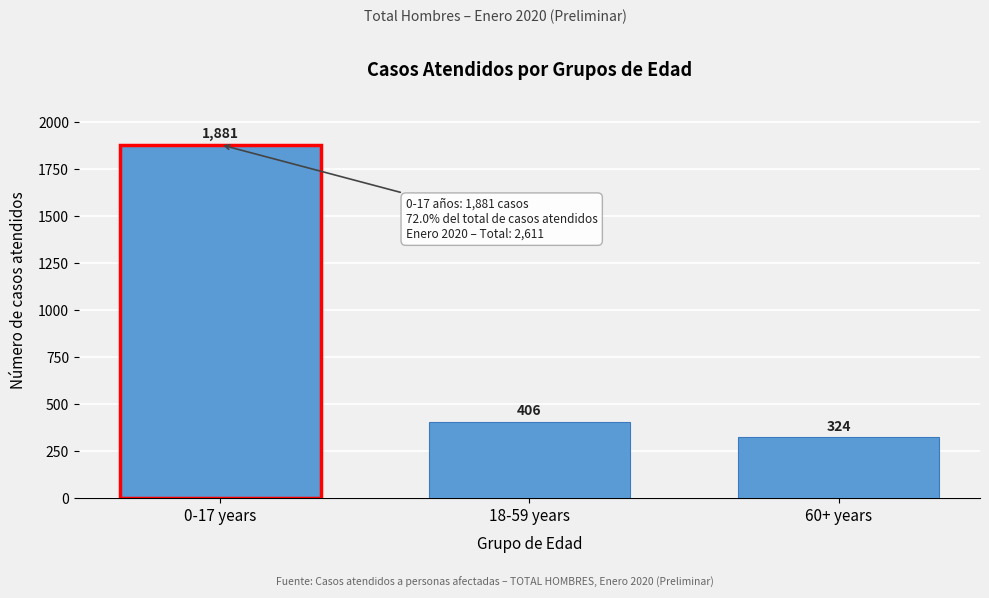

Reading left to right, list all the values displayed in this chart.

1881	406	324